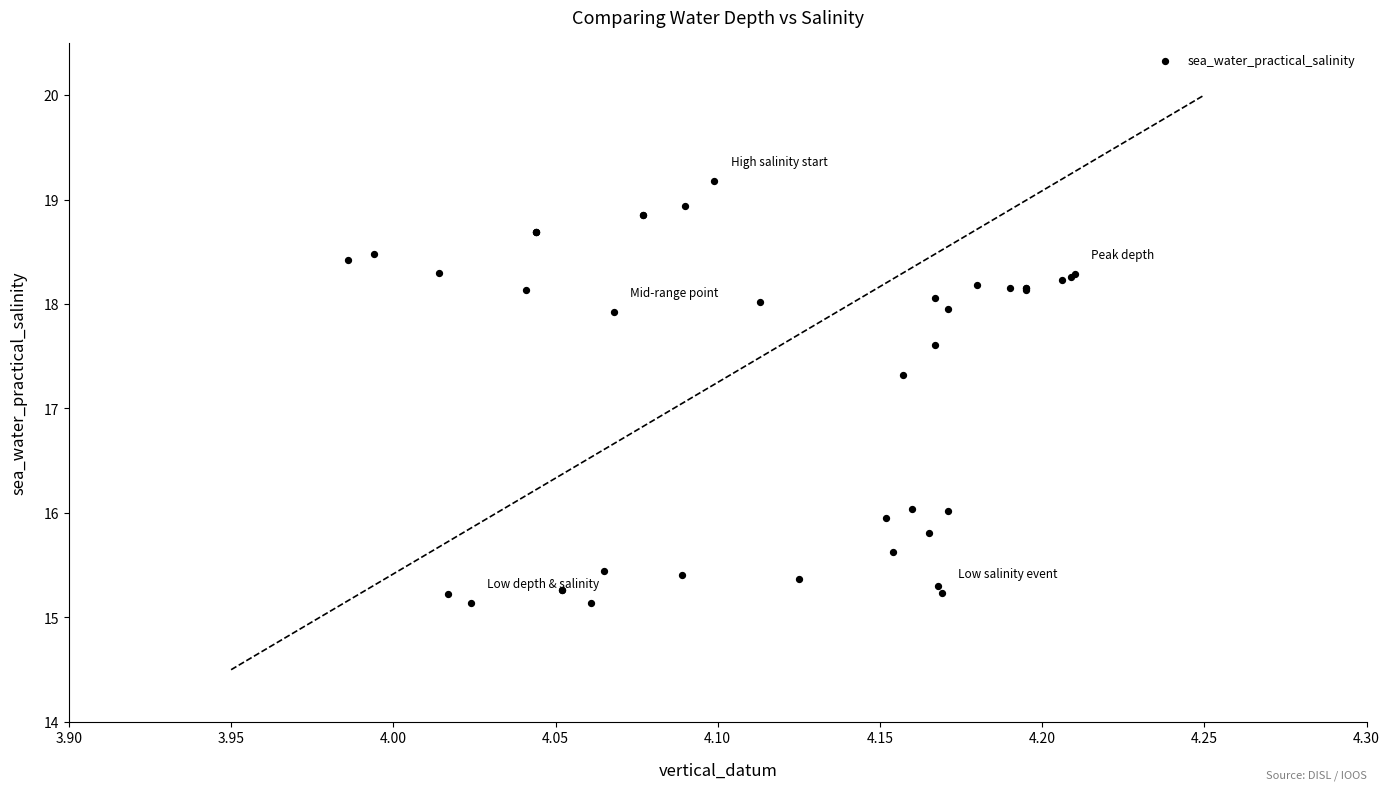

What Y value in the scatter plot is closest to 17?

17.3